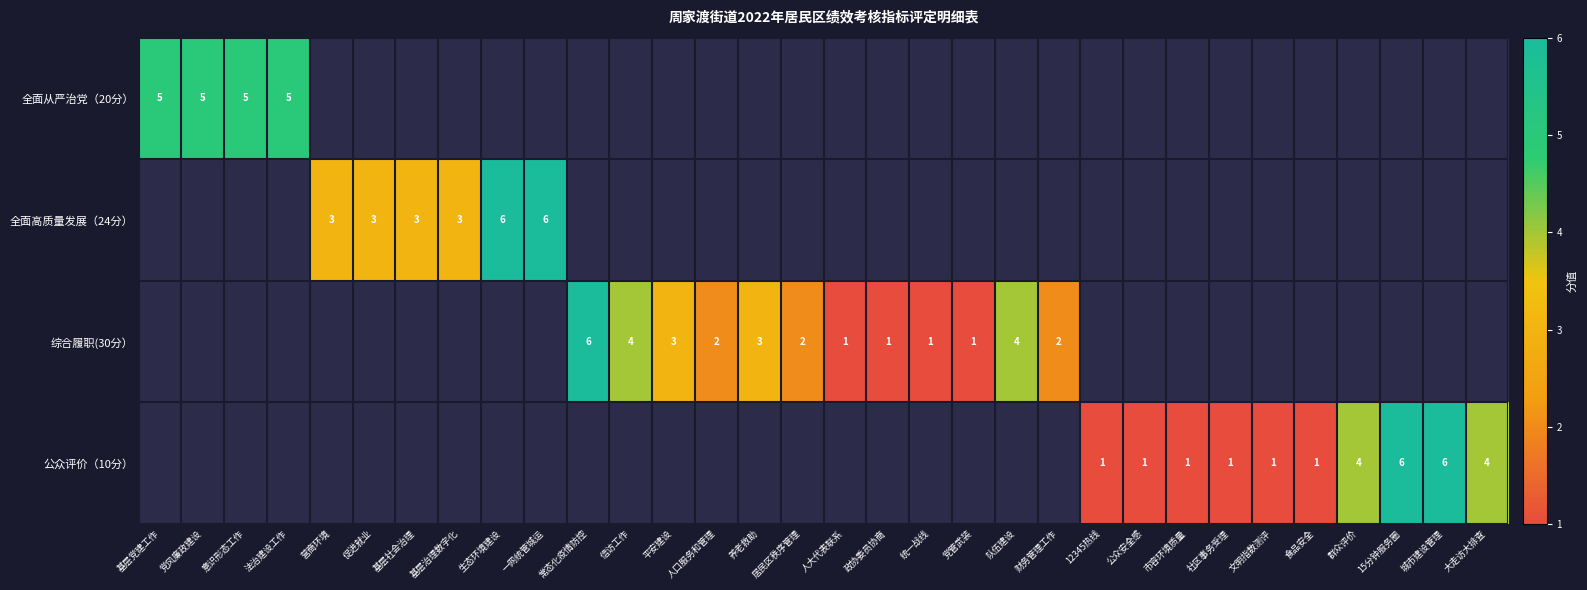

The value of 综合履职(30分） at 平安建设 is 1.9. True or false?

False